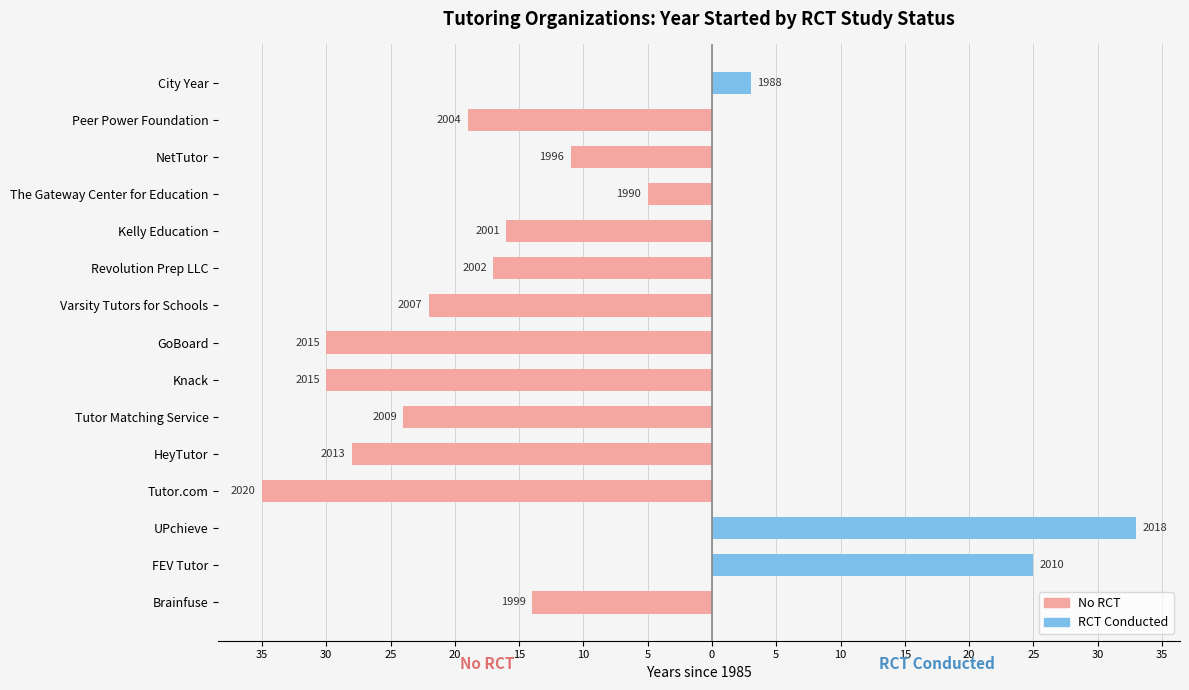

Is it true that RCT Conducted equals 0 at Brainfuse?

True